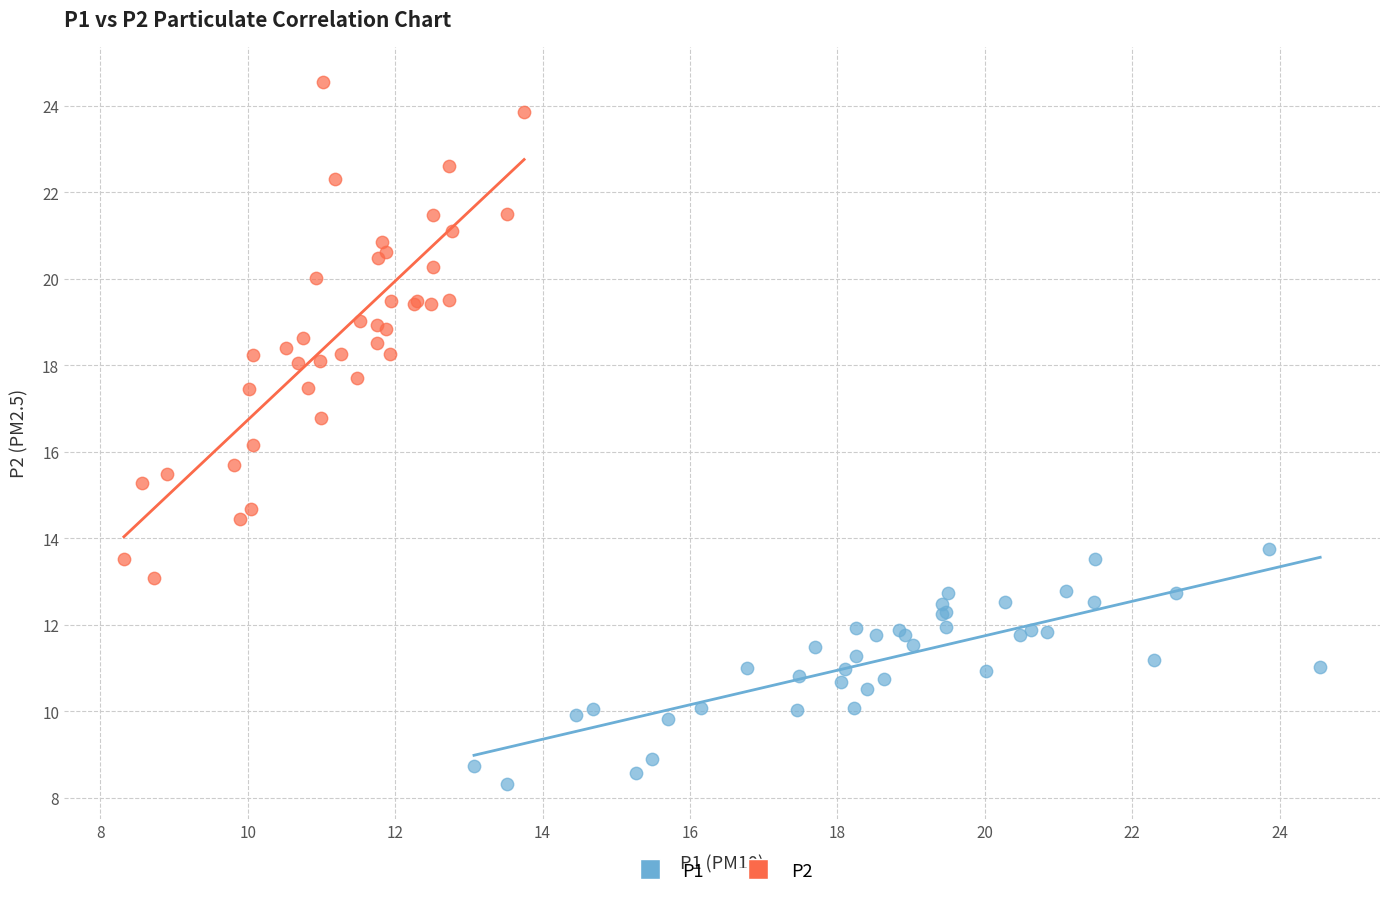

What are all the series names shown in the legend?

P1, P2